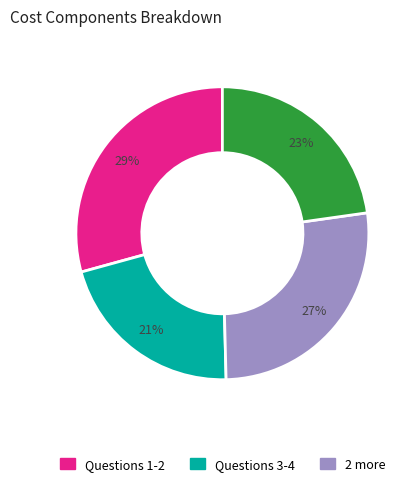

To the nearest percent, what is the difference between the largest and smallest slice percentages?

8%